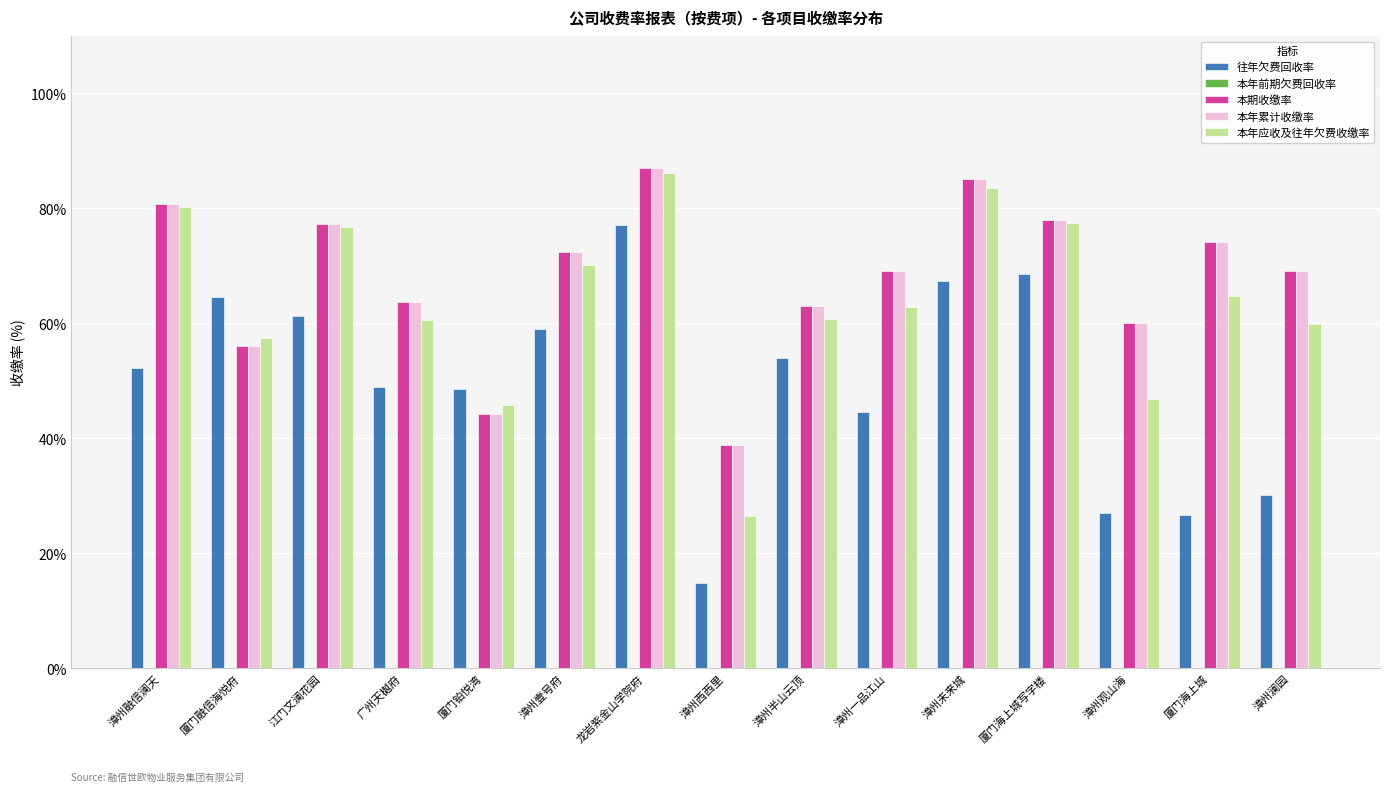

Which series has the largest range (max minus min)?

往年欠费回收率